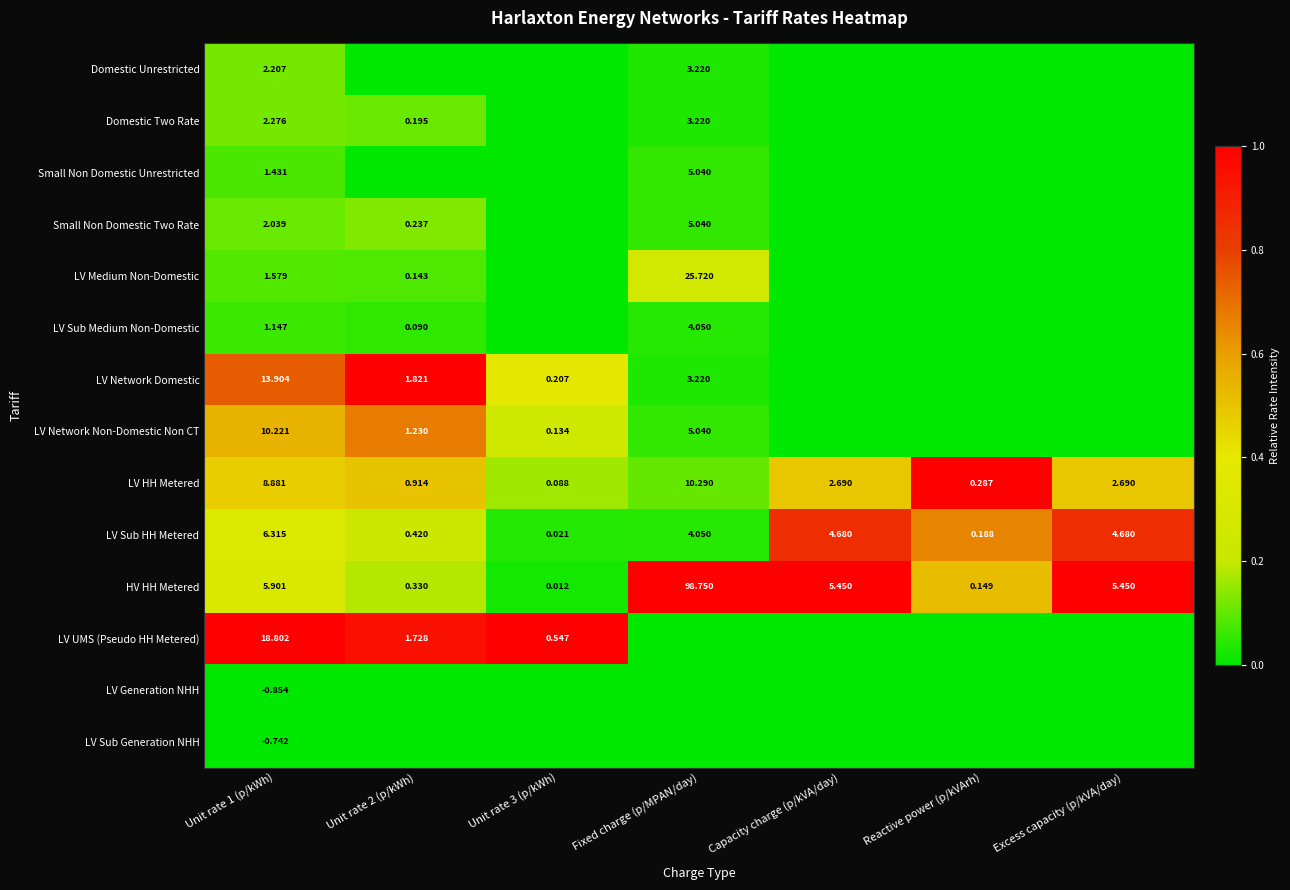

Is the value of Small Non Domestic Unrestricted at Unit rate 1 (p/kWh) greater than the value of HV HH Metered at Reactive power (p/kVArh)?

Yes